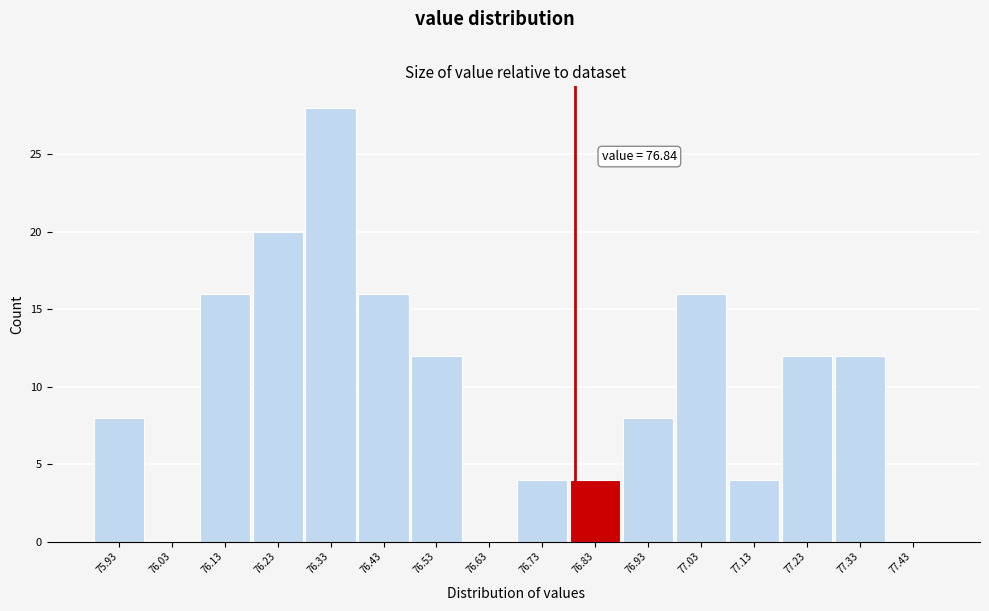

Reading left to right, extract all data points from this chart.

75.93=8	76.03=0	76.13=16	76.23=20	76.33=28	76.43=16	76.53=12	76.63=0	76.73=4	76.83=4	76.93=8	77.03=16	77.13=4	77.23=12	77.33=12	77.43=0